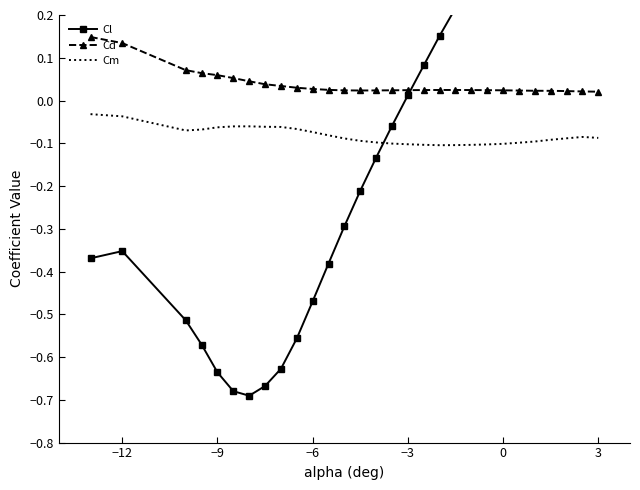

True or false: Cd and Cm intersect in this chart.

False